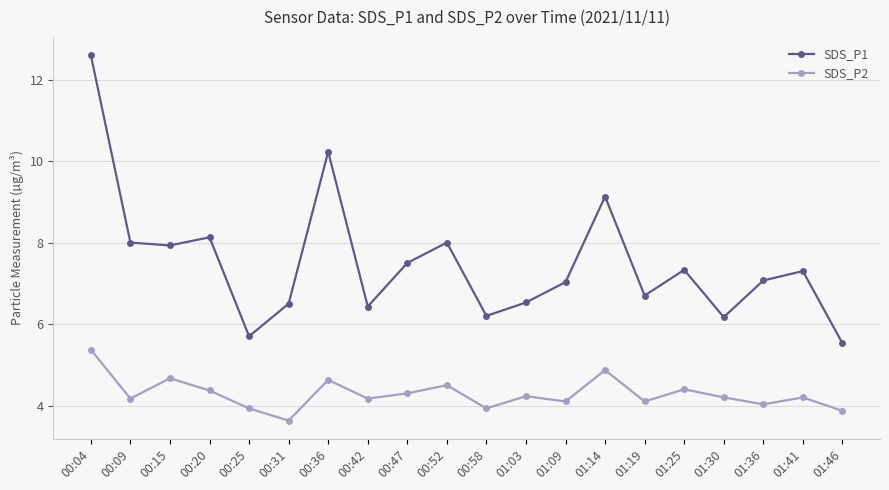

How many data points does each series have?

20